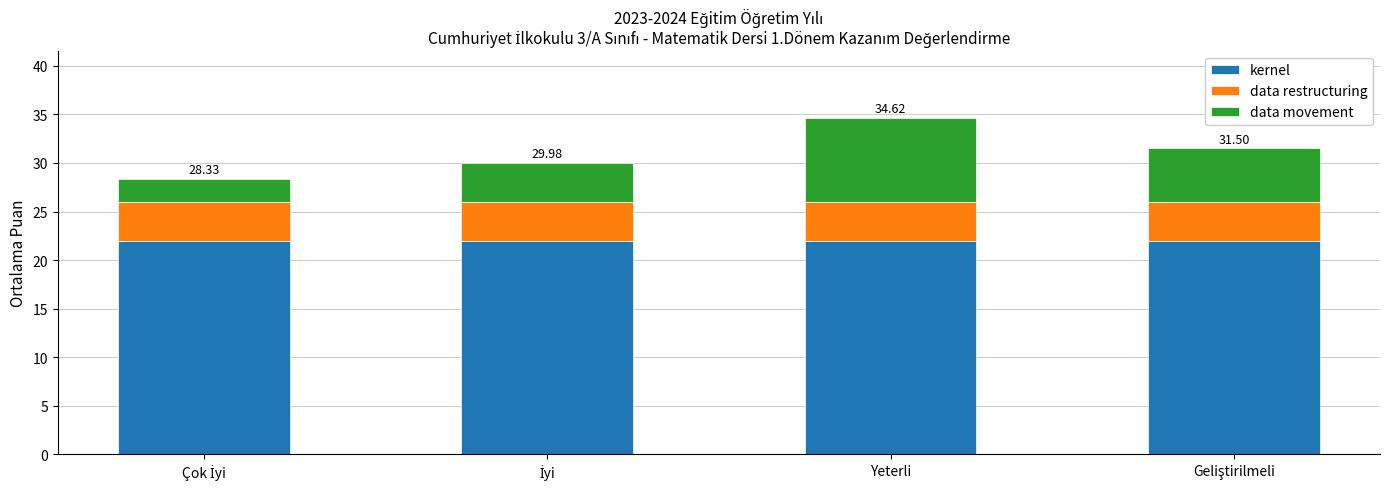

What is the total value across all series at Yeterli?

34.6